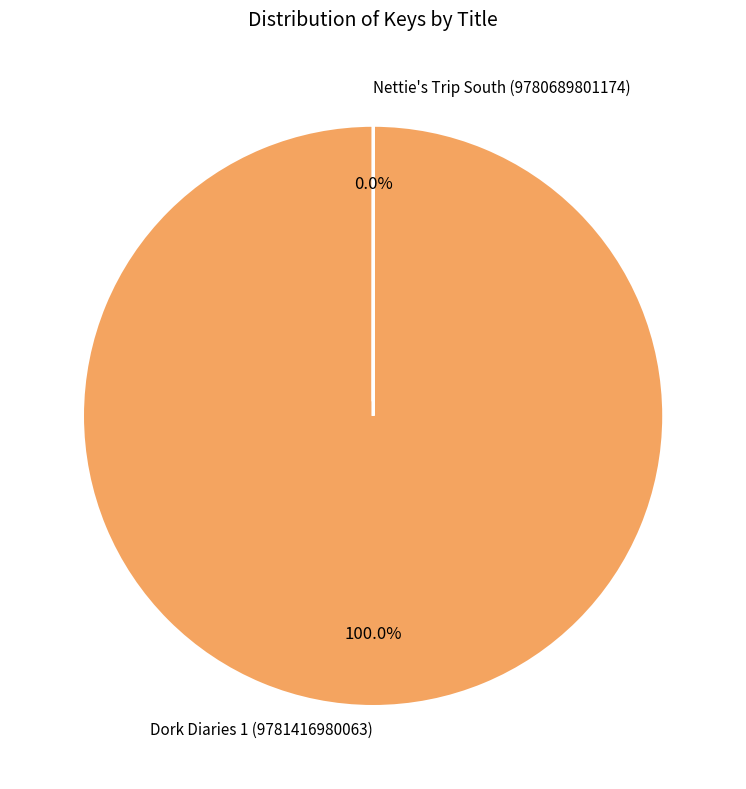

What is the largest slice in the pie chart?

Dork Diaries 1 (9781416980063)